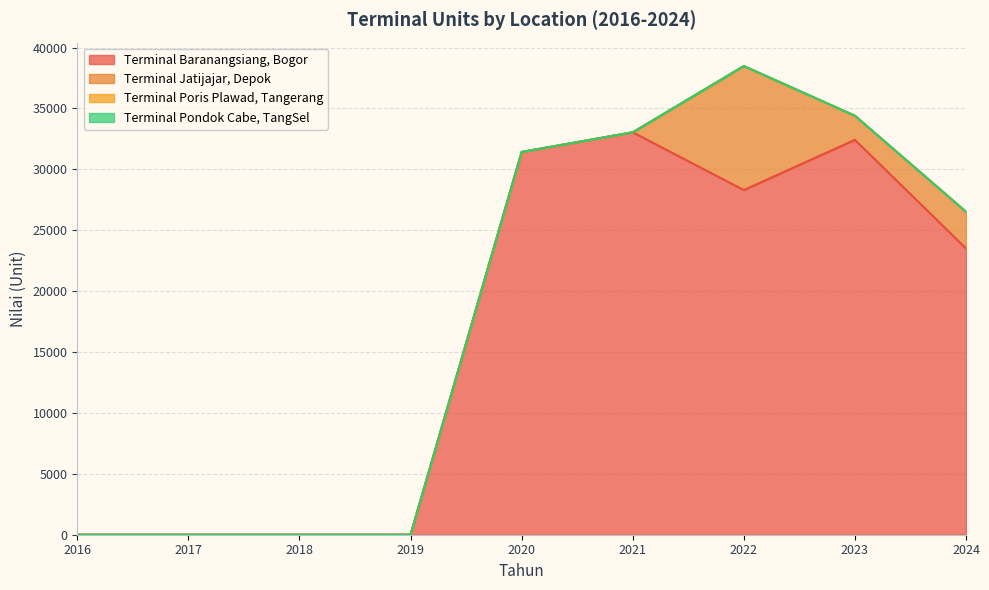

Between 2016 and 2023, which series saw the biggest shift?

Terminal Baranangsiang, Bogor